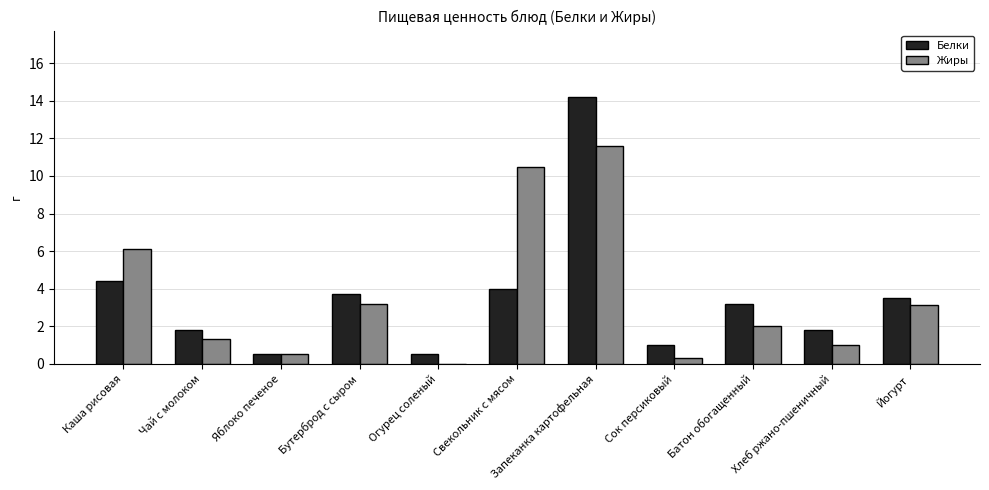

Count the number of categories in the chart.

11